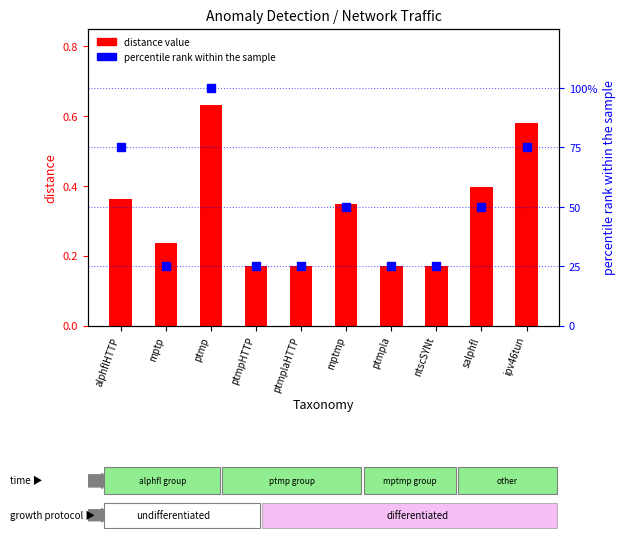

Which series contains the lowest Y value?

distance value